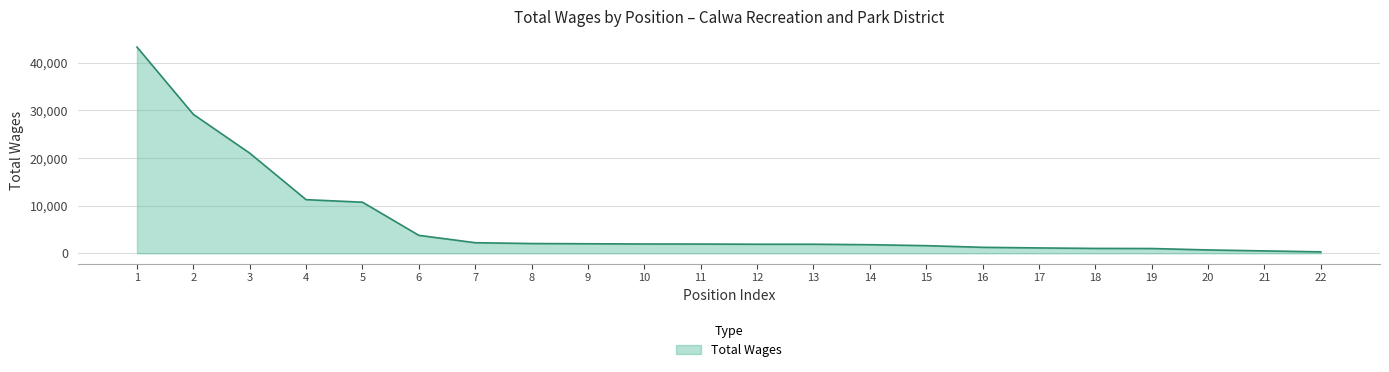

What is the change in value from 5 to 10?

-8775